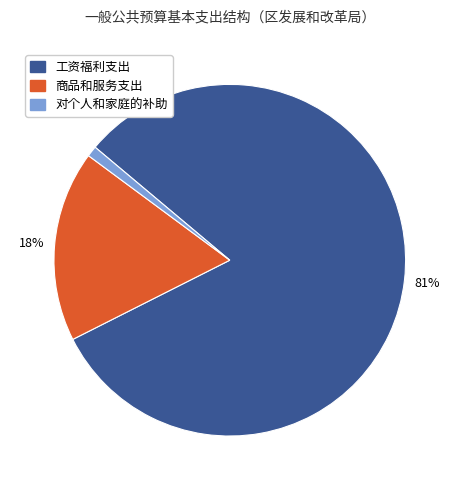

To the nearest percent, what portion does 商品和服务支出 represent?

18%